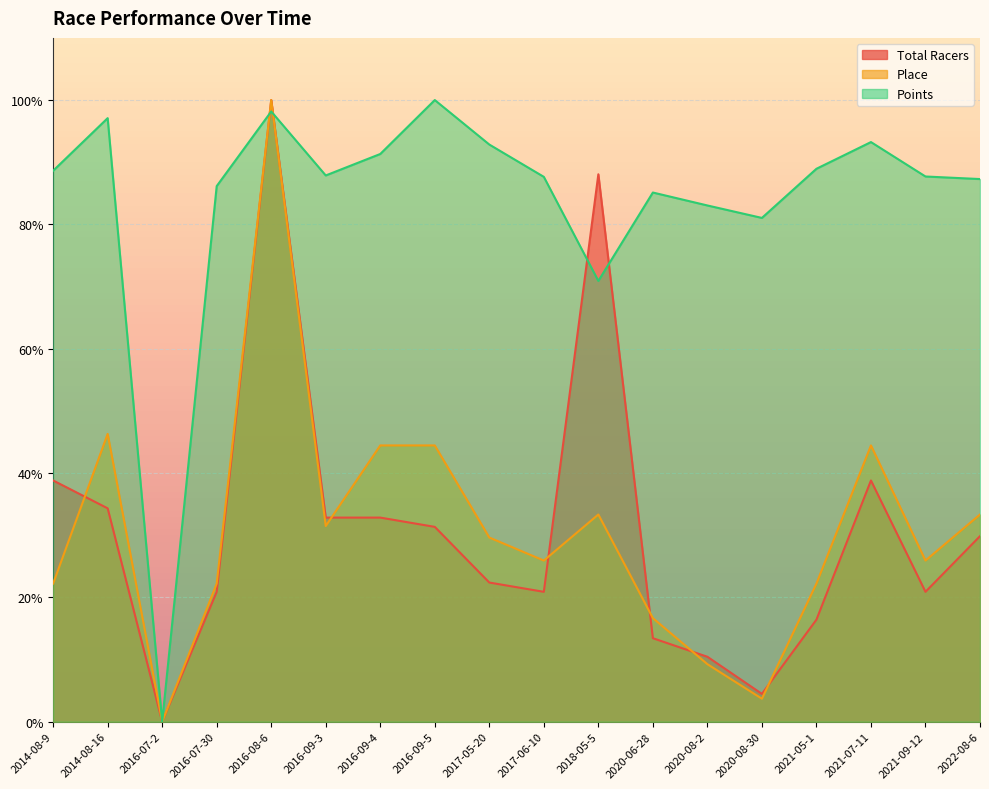

True or false: Points and Total Racers intersect in this chart.

True